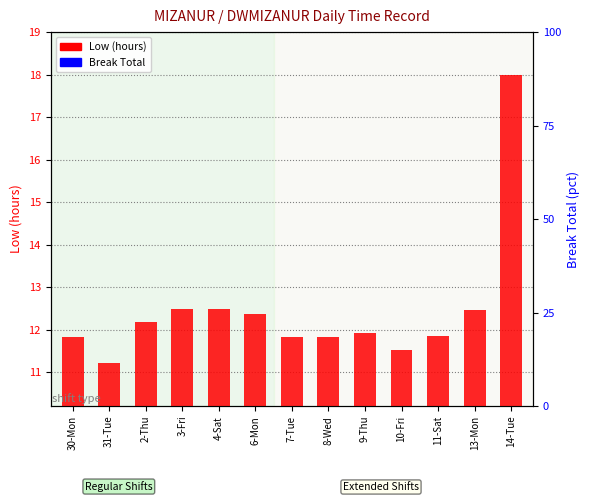

Does the chart contain stacked bars?

No